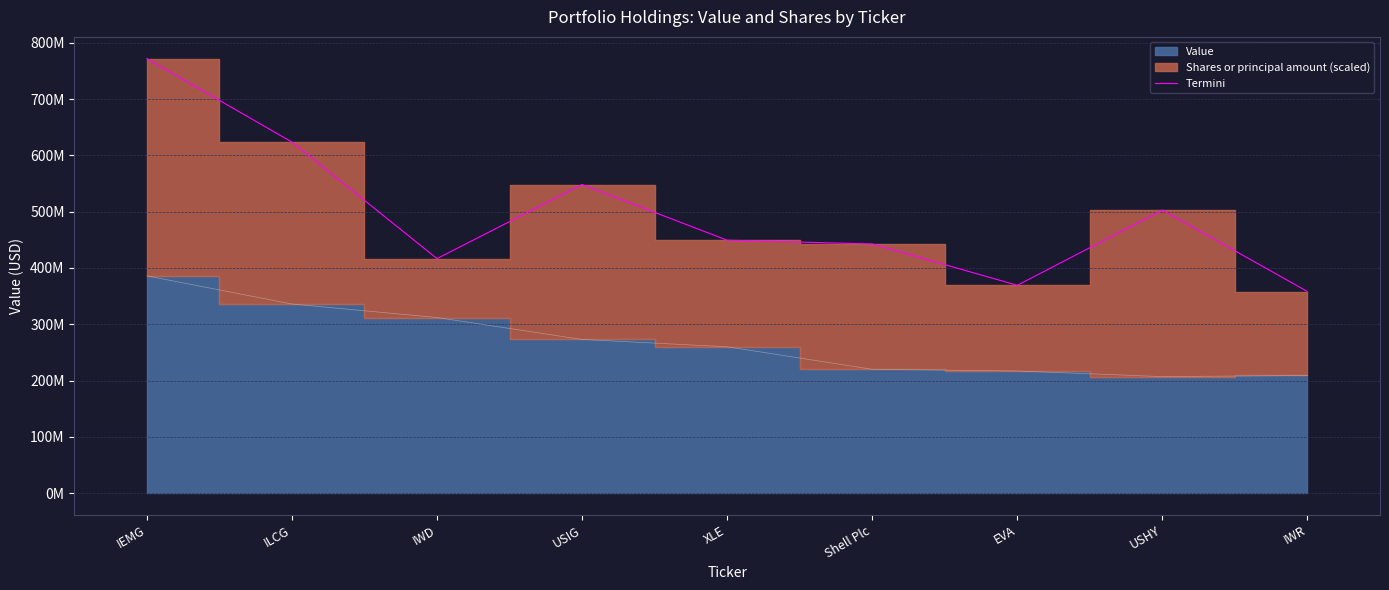

Reading right to left, extract all data points from this chart.

IWR=358162897.9	USHY=502823995.4	EVA=369276249.5	Shell Plc=442660233.3	XLE=449358490.6	USIG=548309232.3	IWD=416630851.2	ILCG=623651447.5	IEMG=772000000.0